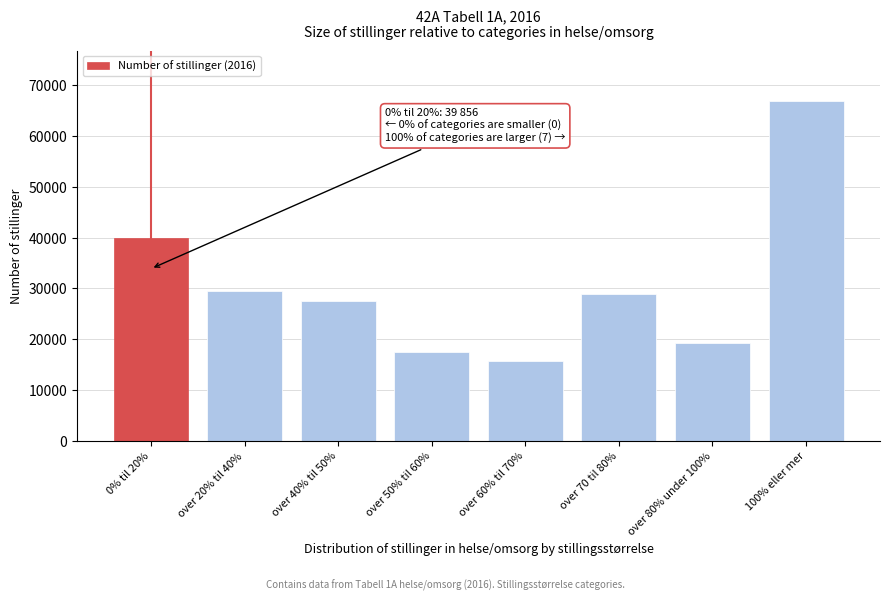

Reading left to right, extract all data points from this chart.

0% til 20%=39856	over 20% til 40%=29515	over 40% til 50%=27616	over 50% til 60%=17475	over 60% til 70%=15743	over 70 til 80%=28860	over 80% under 100%=19306	100% eller mer=66781